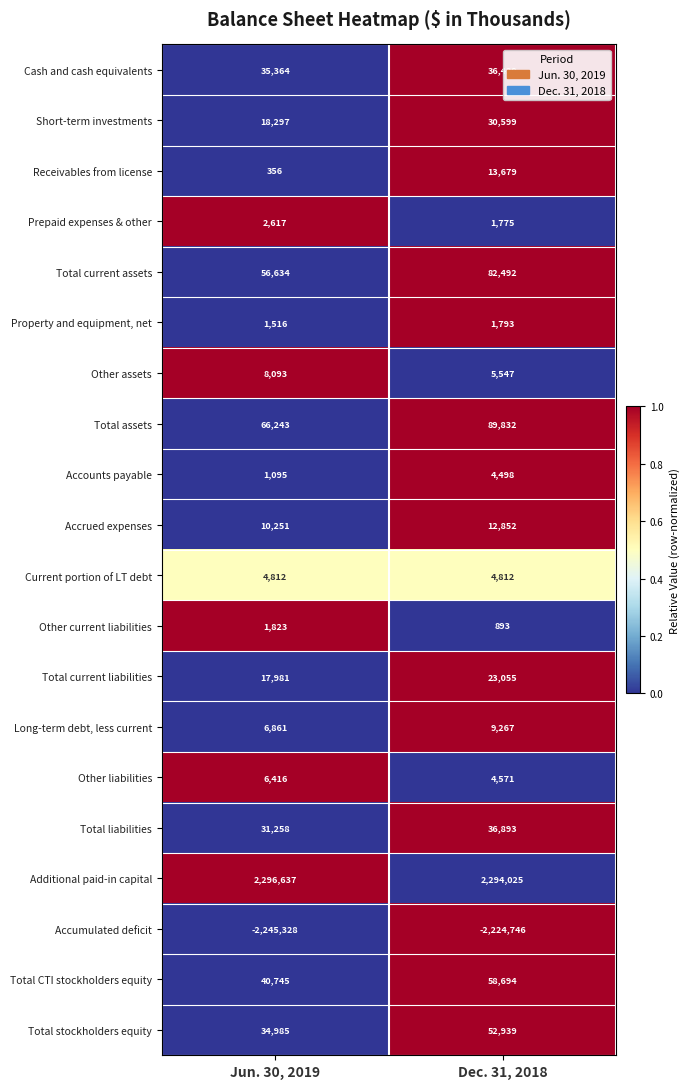

What is the sum of the Long-term debt, less current values at Dec. 31, 2018 and Jun. 30, 2019?

16128